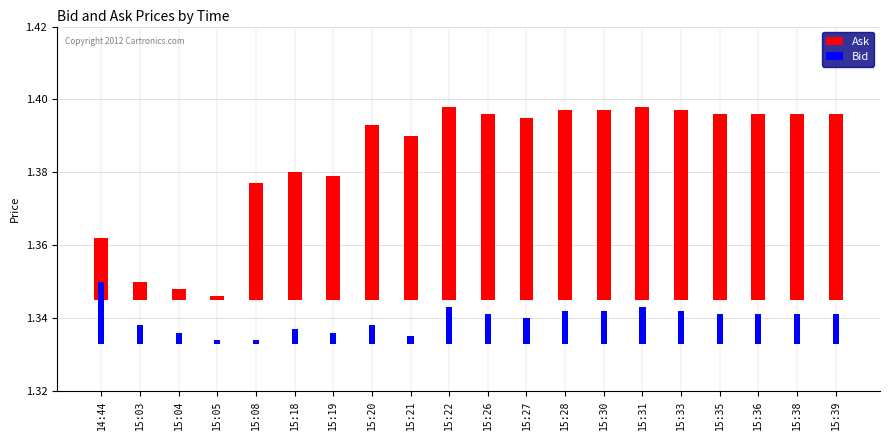

Which series has the largest total across all categories?

Ask